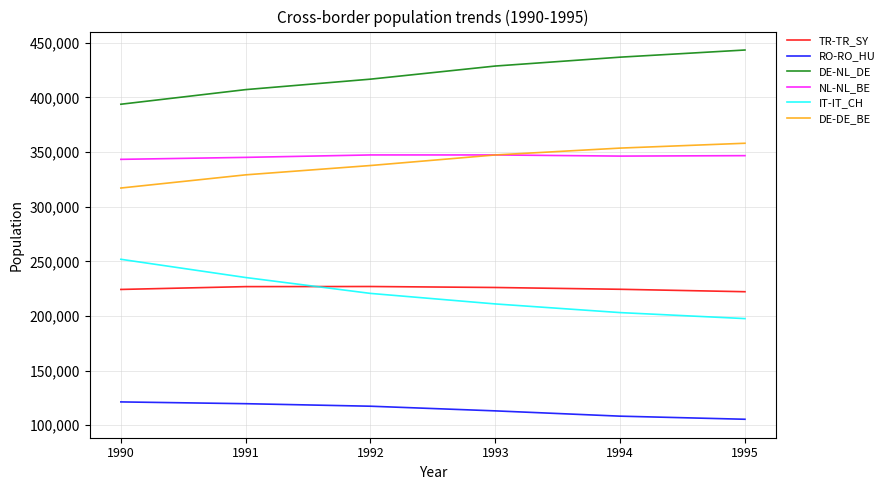

Is it true that TR-TR_SY equals 224277 at 1990?

True